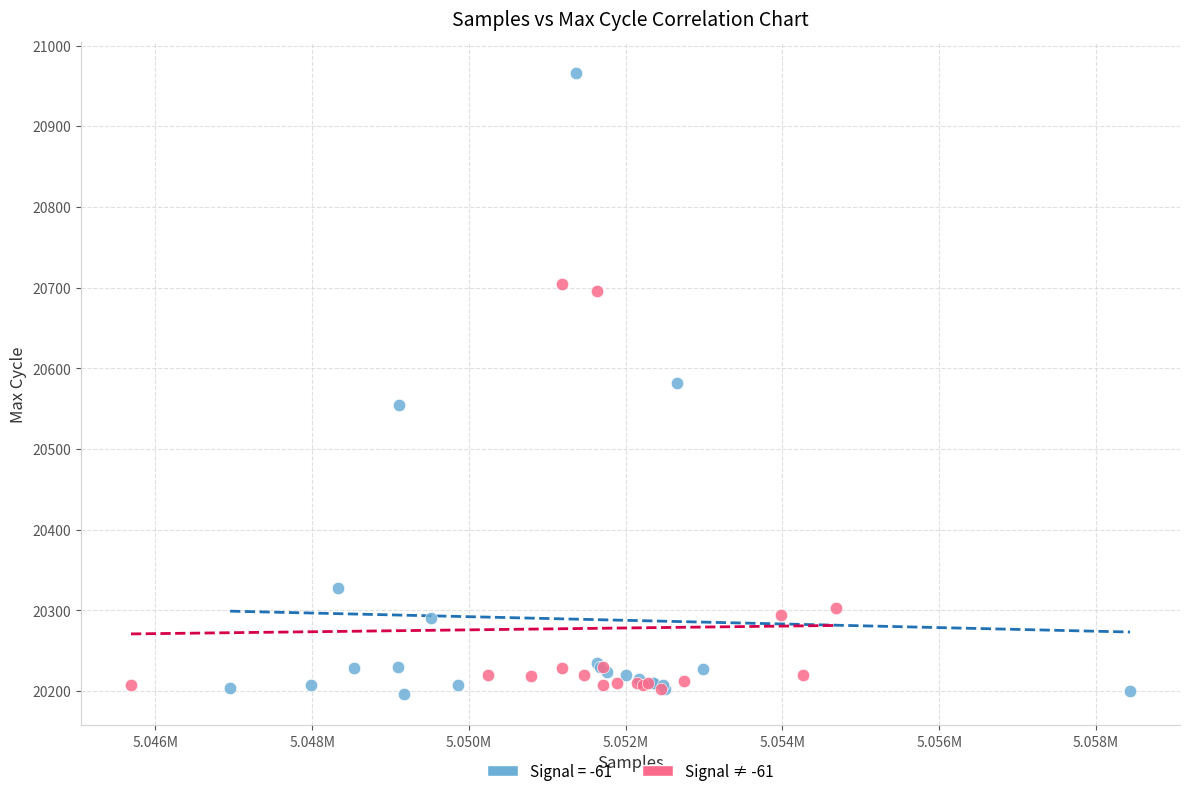

Which series contains the highest Y value?

Signal = -61